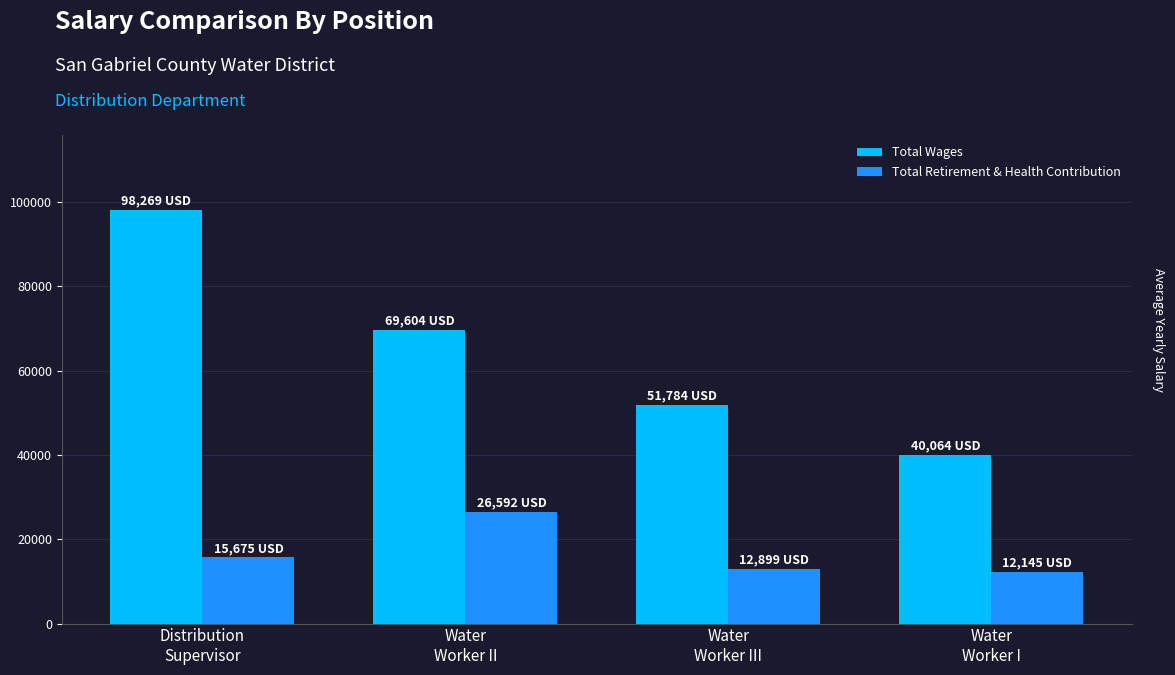

What is the smallest value displayed?

12145